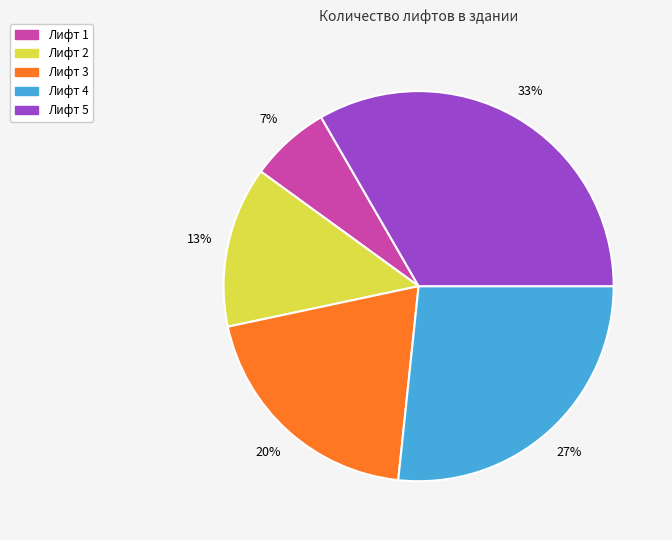

Which has a higher value, Лифт 4 or Лифт 1?

Лифт 4